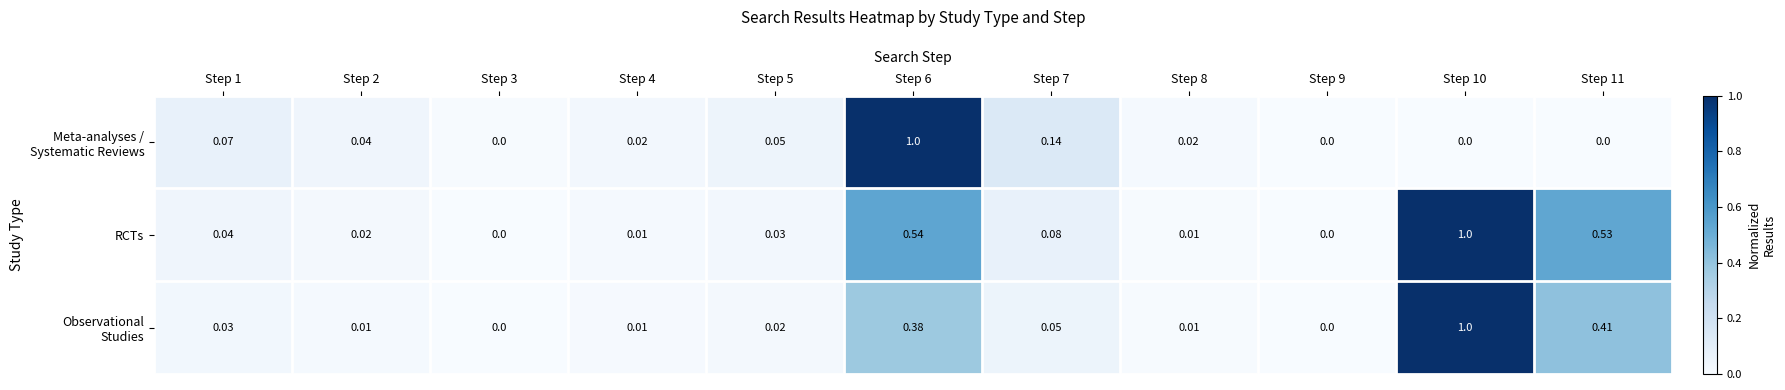

Which series has the largest total across all categories?

RCTs